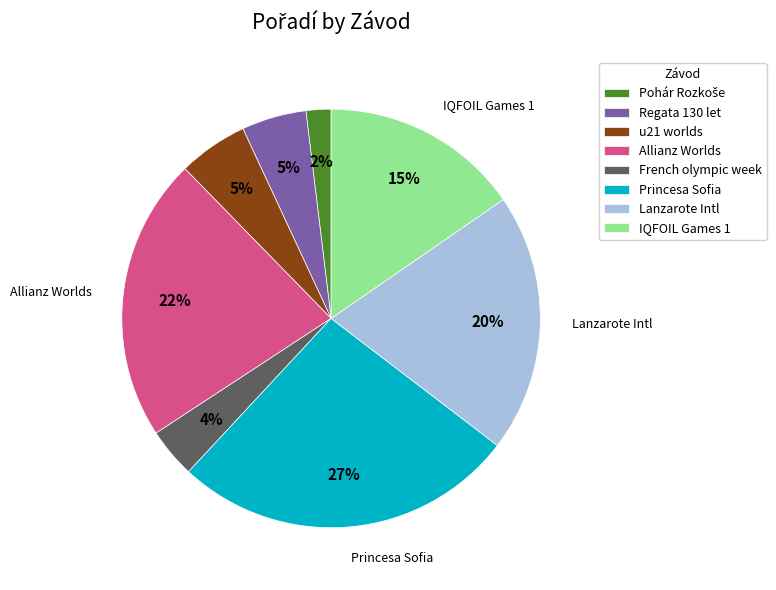

Between Allianz Worlds and IQFOIL Games 1, which is larger?

Allianz Worlds